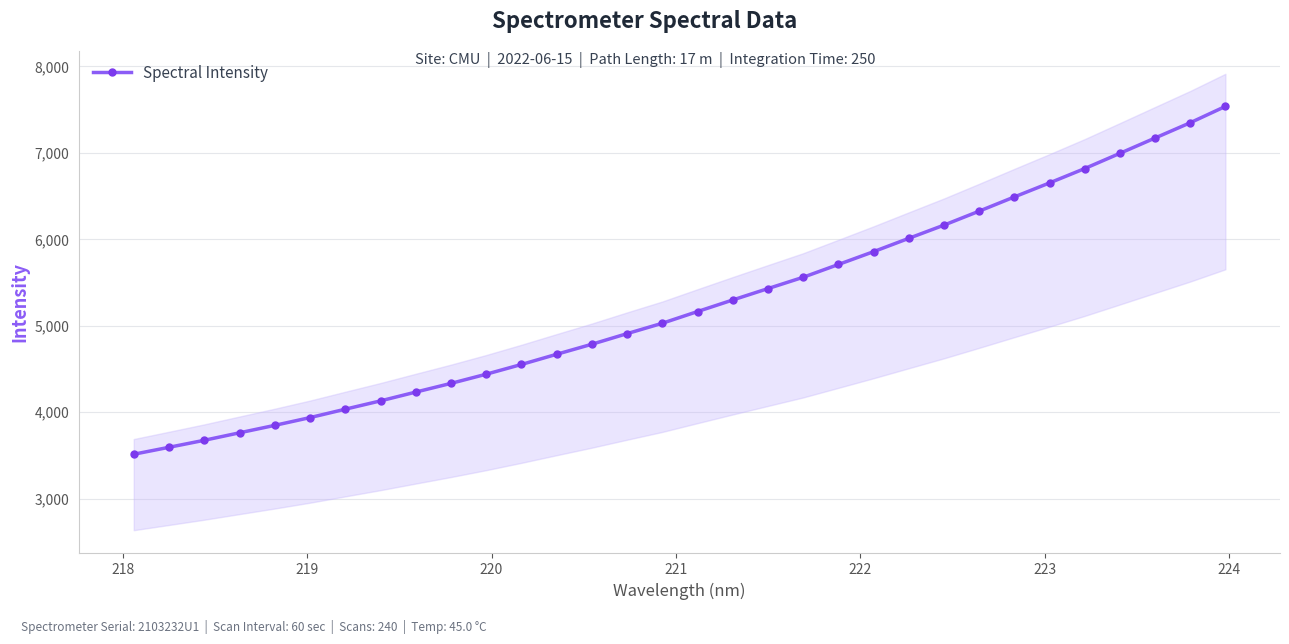

Is this an area chart (filled region under the line)?

No